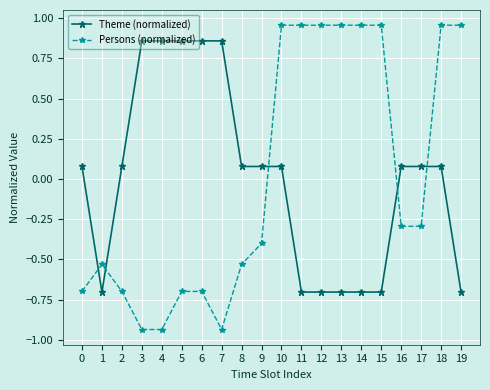

Is it true that Theme (normalized) equals -1.0 at 14?

False